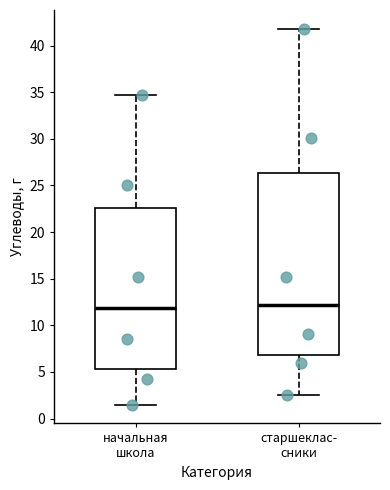

Reading left to right, read every box against the y-axis: the position of its median line, the range the box covers, and the ends of its whiskers. The values are not printed on the chart, so give them approximately, as read against the axis.

начальная школа: median 12.0, box 5.5 to 22.5, whiskers 1.5 to 34.5
старшеклас- сники: median 12.0, box 7.0 to 26.5, whiskers 2.5 to 42.0